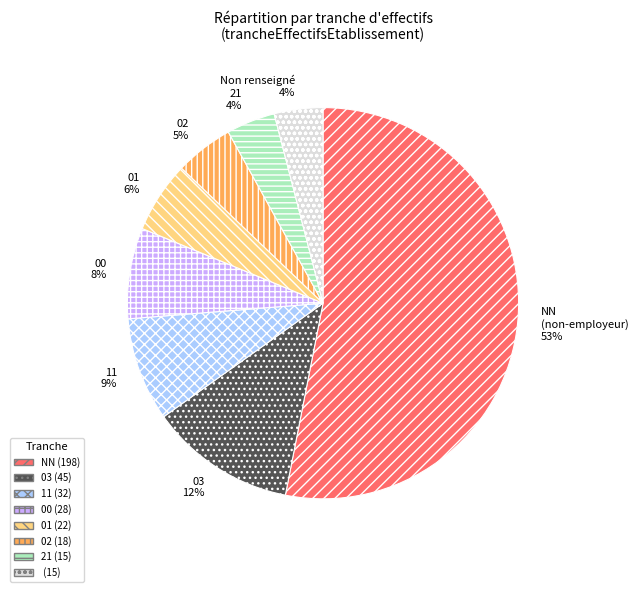

Is there a majority slice in this chart?

Yes